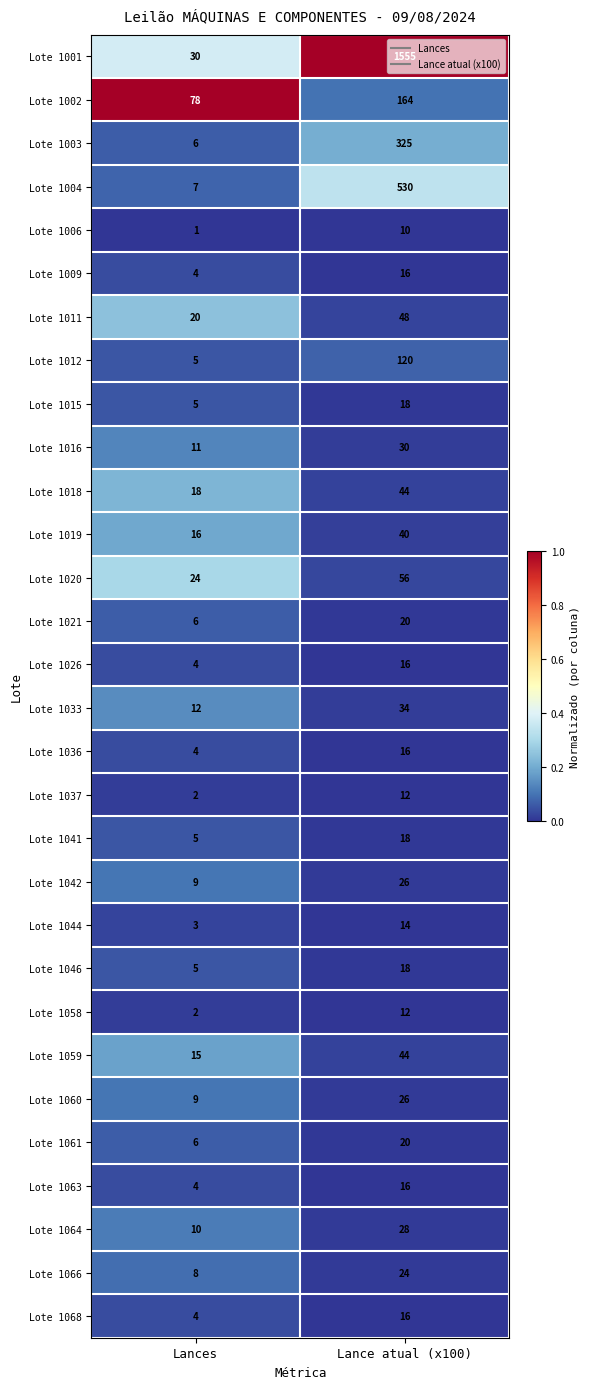

Between Lances and Lance atual (x100), which series saw the biggest shift?

Lote 1001